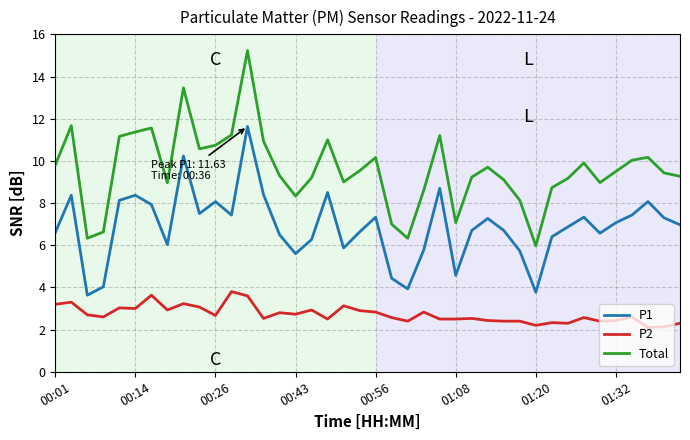

What is the difference between the maximum and second lowest values in the P2 series?

1.7